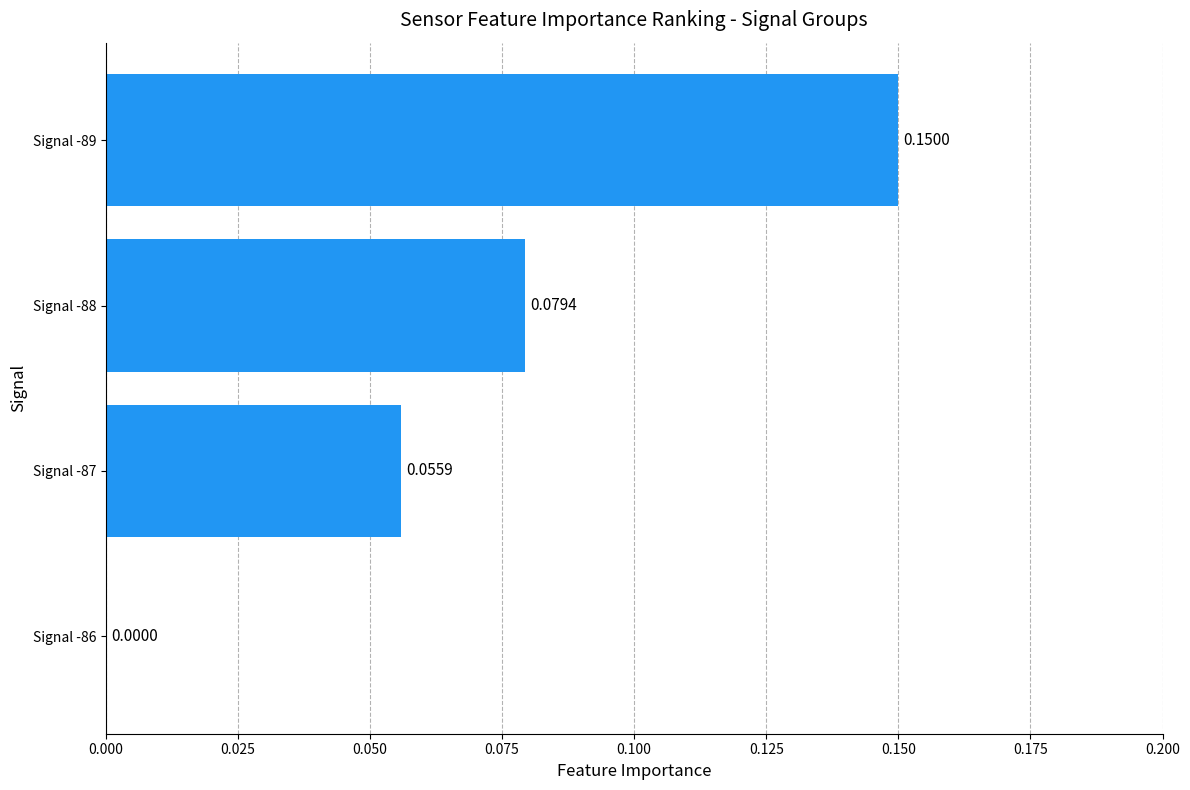

What is the change in value from Signal -88 to Signal -89?

+0.1